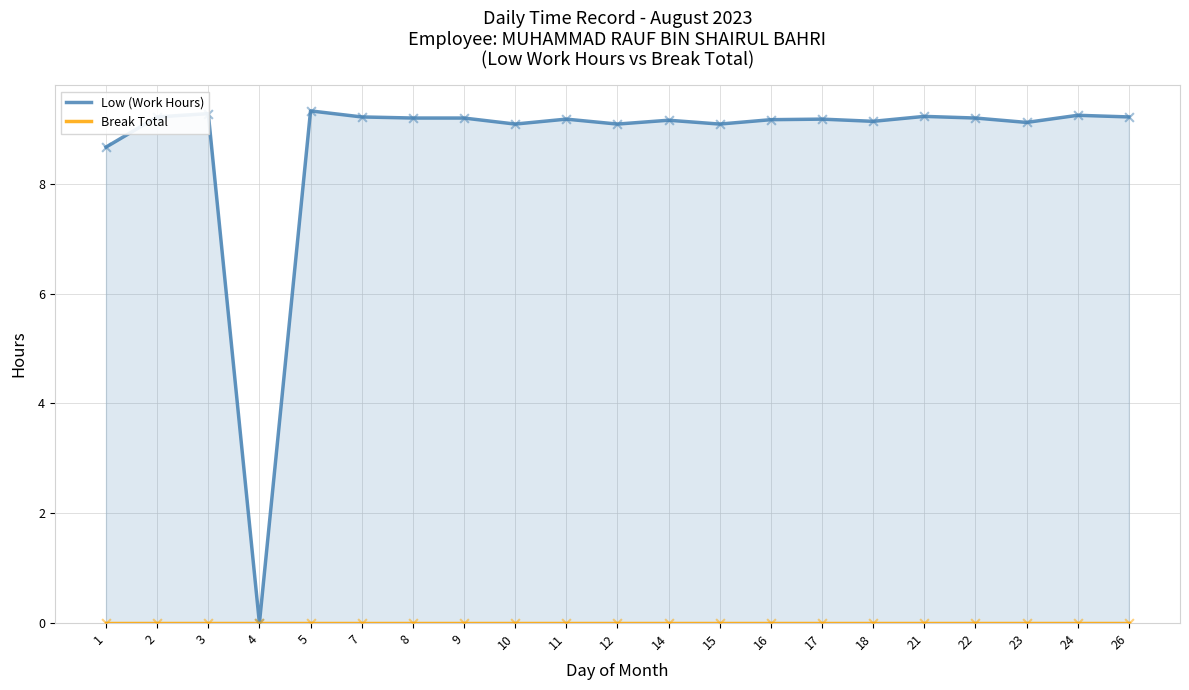

At how many categories does at least one series exceed 3?

20